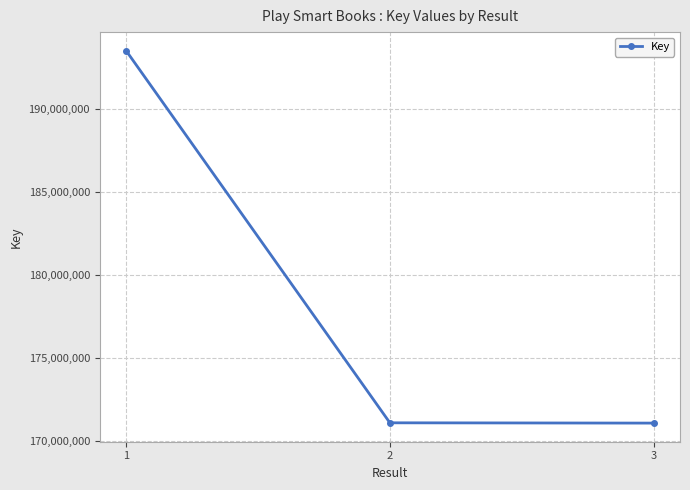

What is the smallest value displayed?

171102277